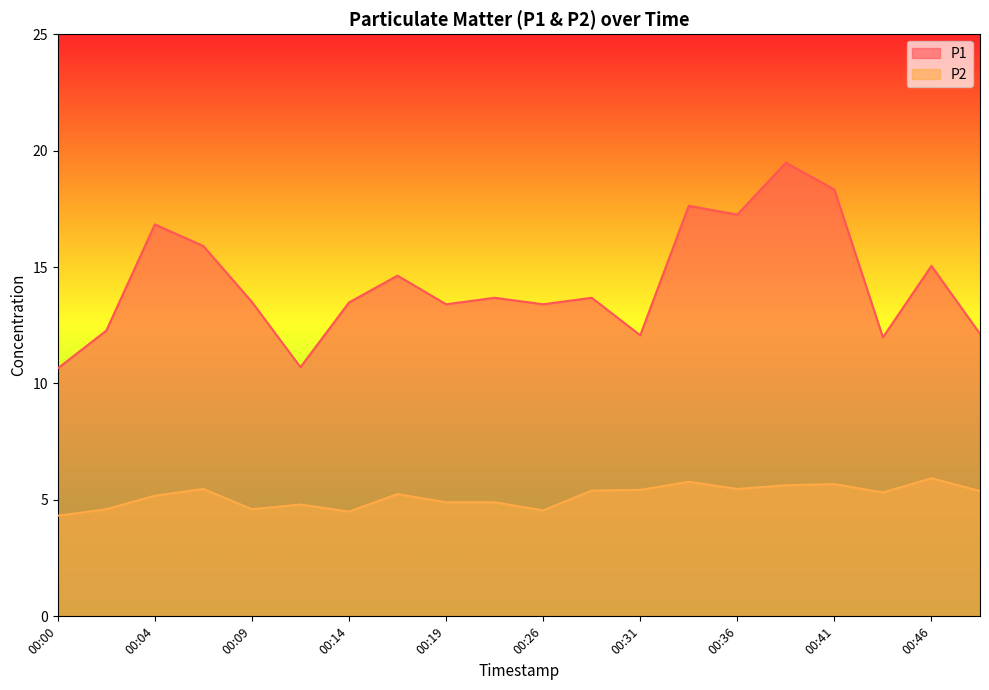

True or false: P2 and P1 cross at least once.

False